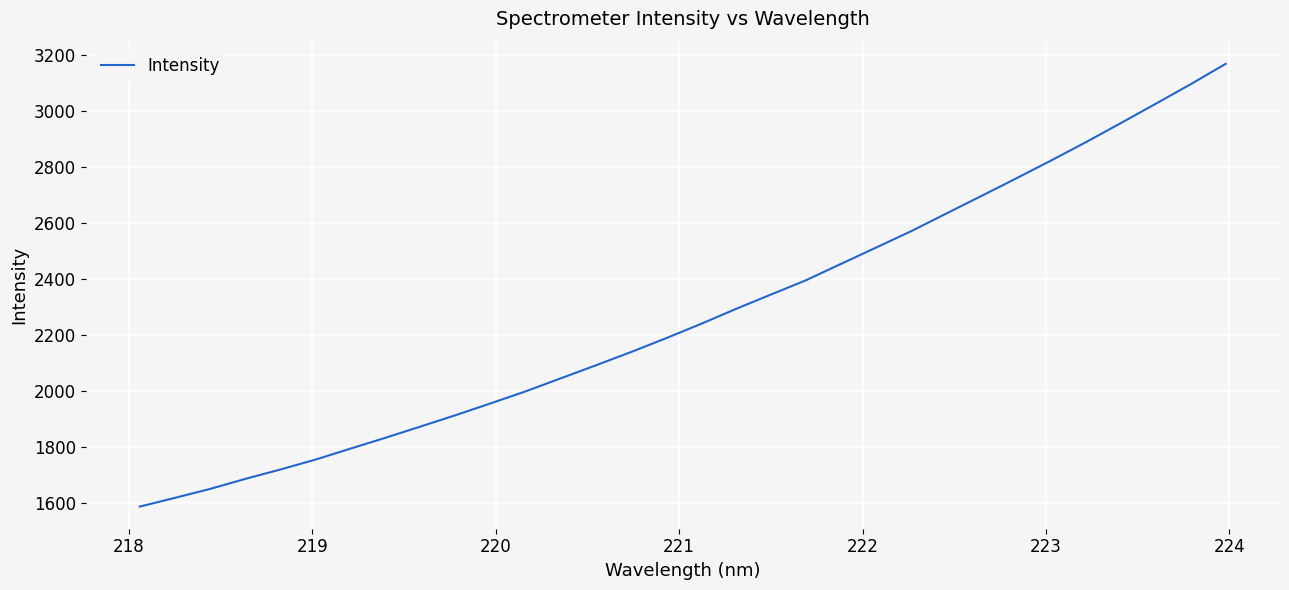

What is the difference between the maximum and minimum values?

1579.4